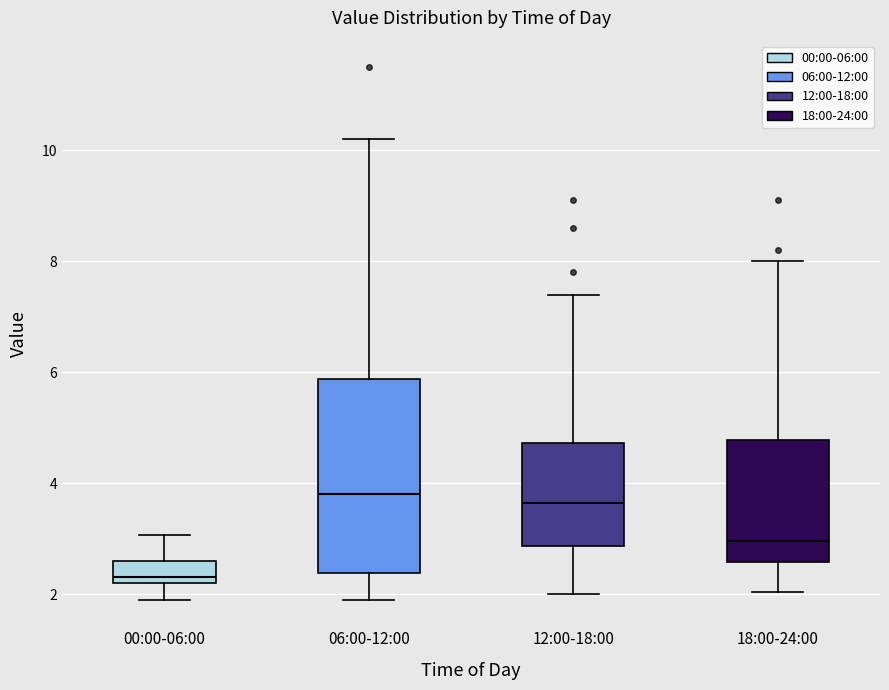

Reading left to right, read every box against the y-axis: the position of its median line, the range the box covers, and the ends of its whiskers. The values are not printed on the chart, so give them approximately, as read against the axis.

00:00-06:00: median 2.4, box 2.2 to 2.6, whiskers 2.0 to 3.0
06:00-12:00: median 3.8, box 2.4 to 5.8, whiskers 2.0 to 10.2
12:00-18:00: median 3.6, box 2.8 to 4.8, whiskers 2.0 to 7.4
18:00-24:00: median 3.0, box 2.6 to 4.8, whiskers 2.0 to 8.0